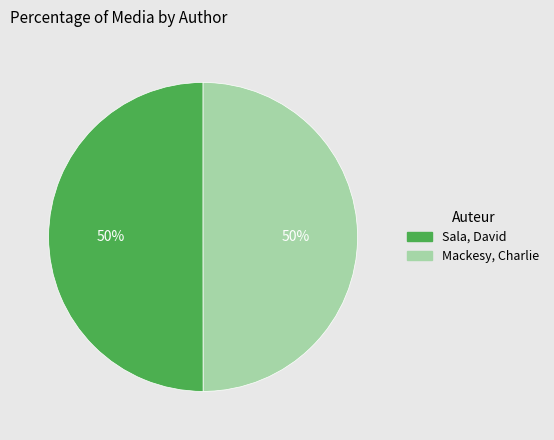

What percentage is the Mackesy, Charlie slice, to the nearest percent?

50%